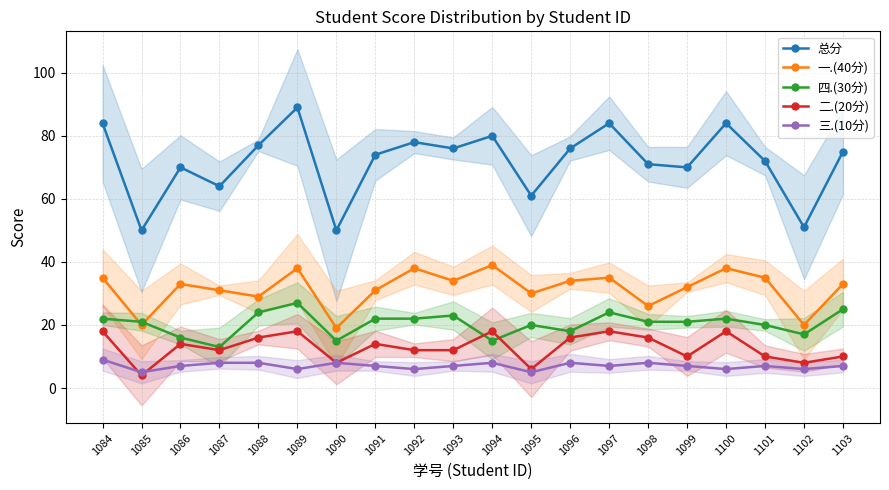

Does the chart have visible grid lines?

Yes